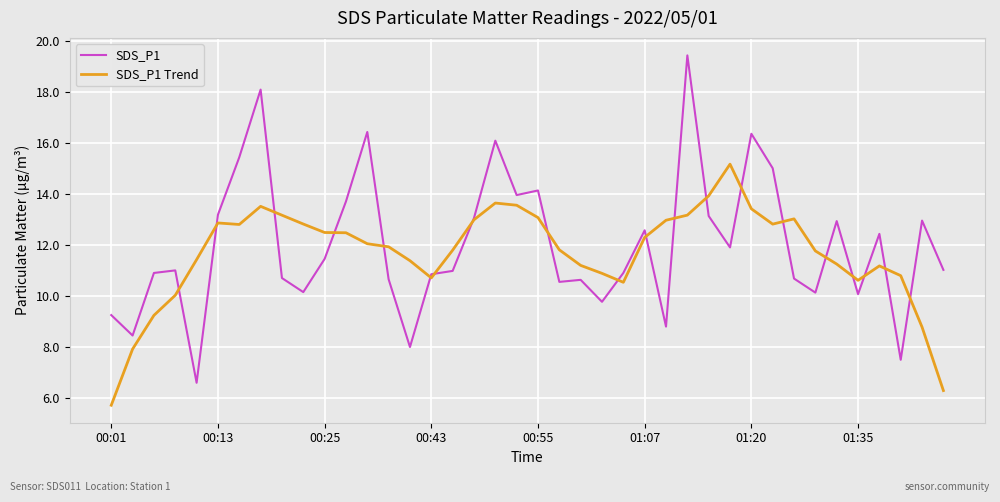

What is the average value of the SDS_P1 Trend series?

11.7